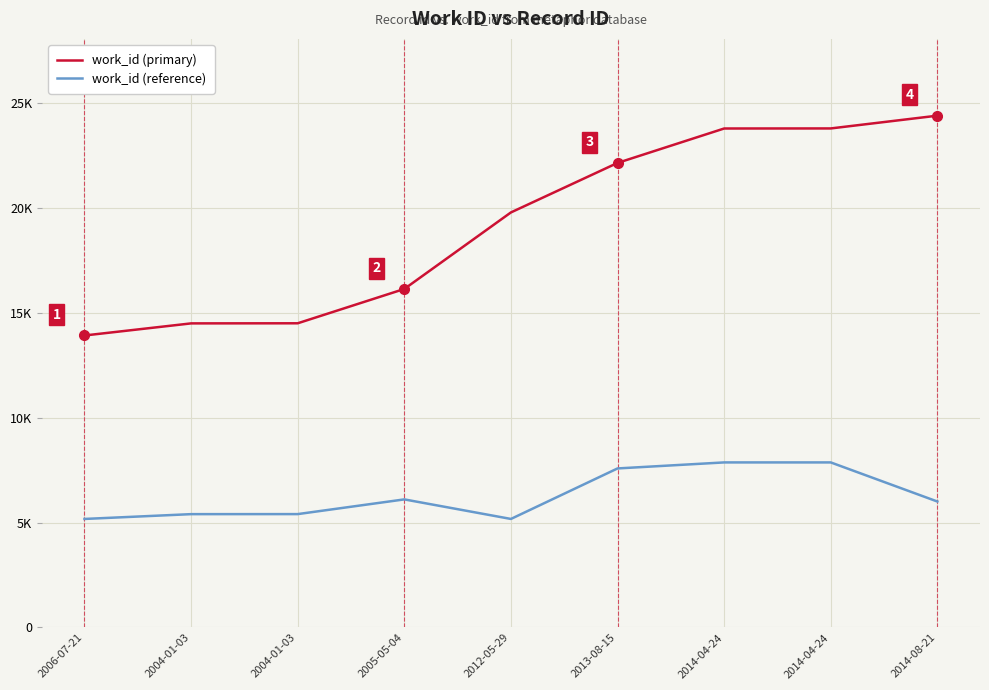

Does the chart display data point markers on the line(s)?

No